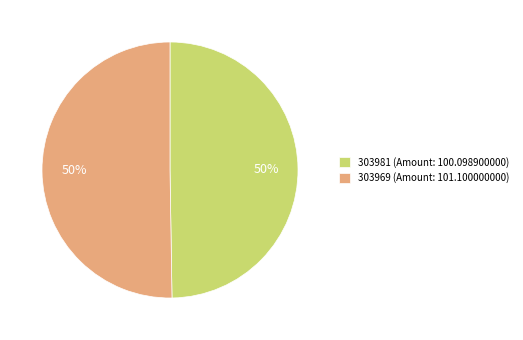

True or false: 303981 (Amount: 100.098900000) accounts for 50% of the total.

True